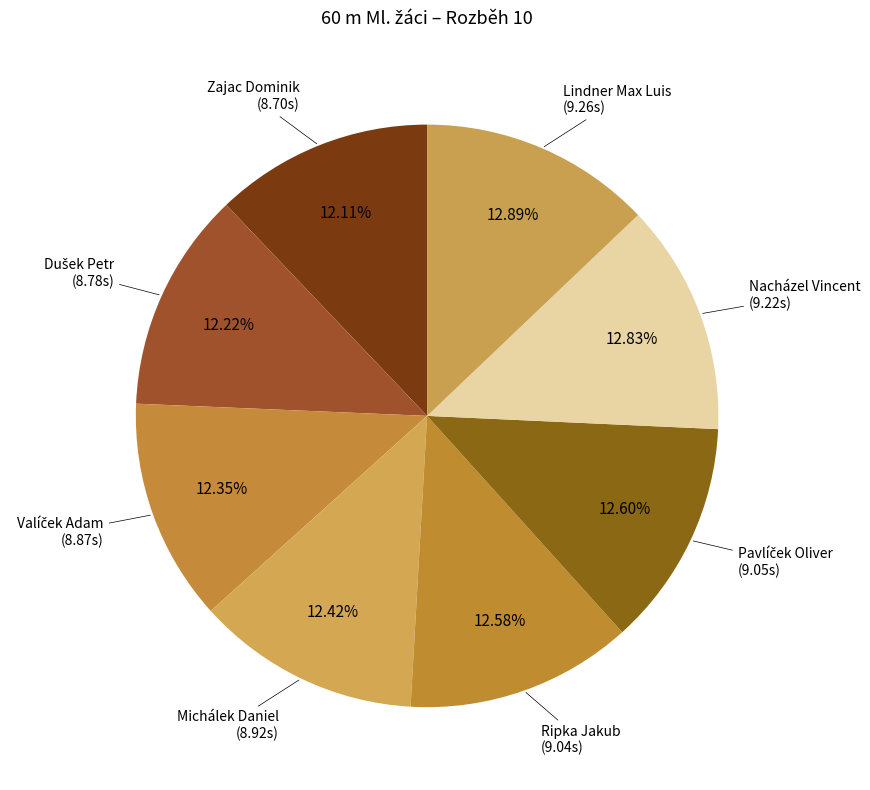

Is there any slice that represents more than half of the pie?

No